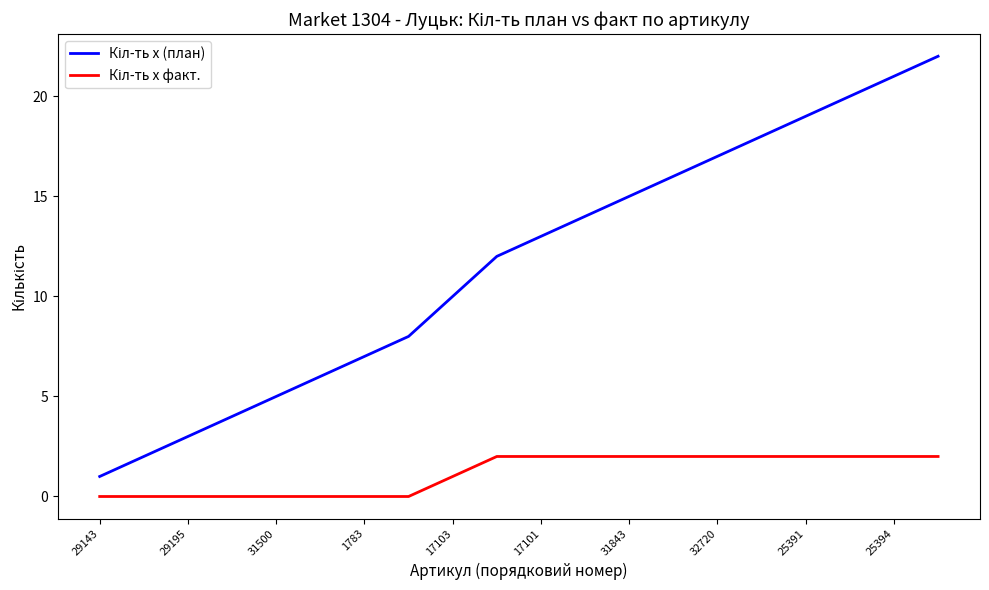

What is the maximum value shown in the chart?

22